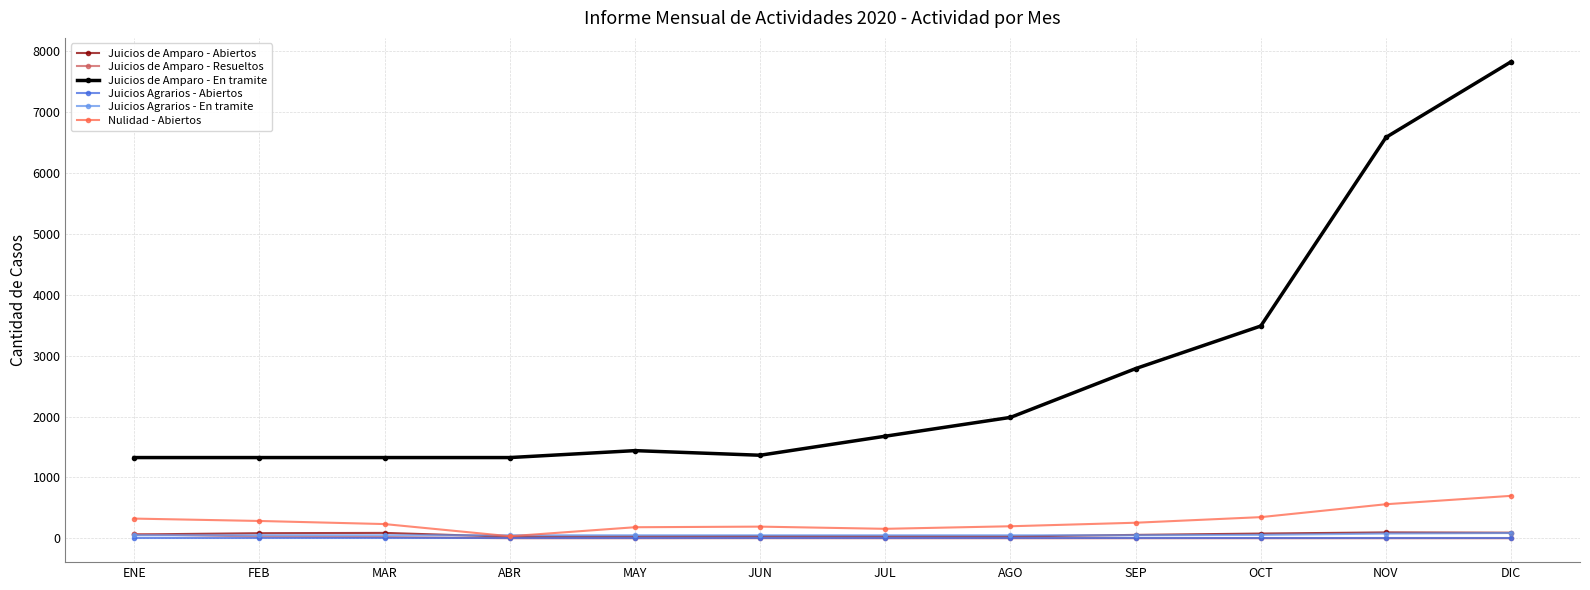

What is the label of the 9th point from the left?

SEP